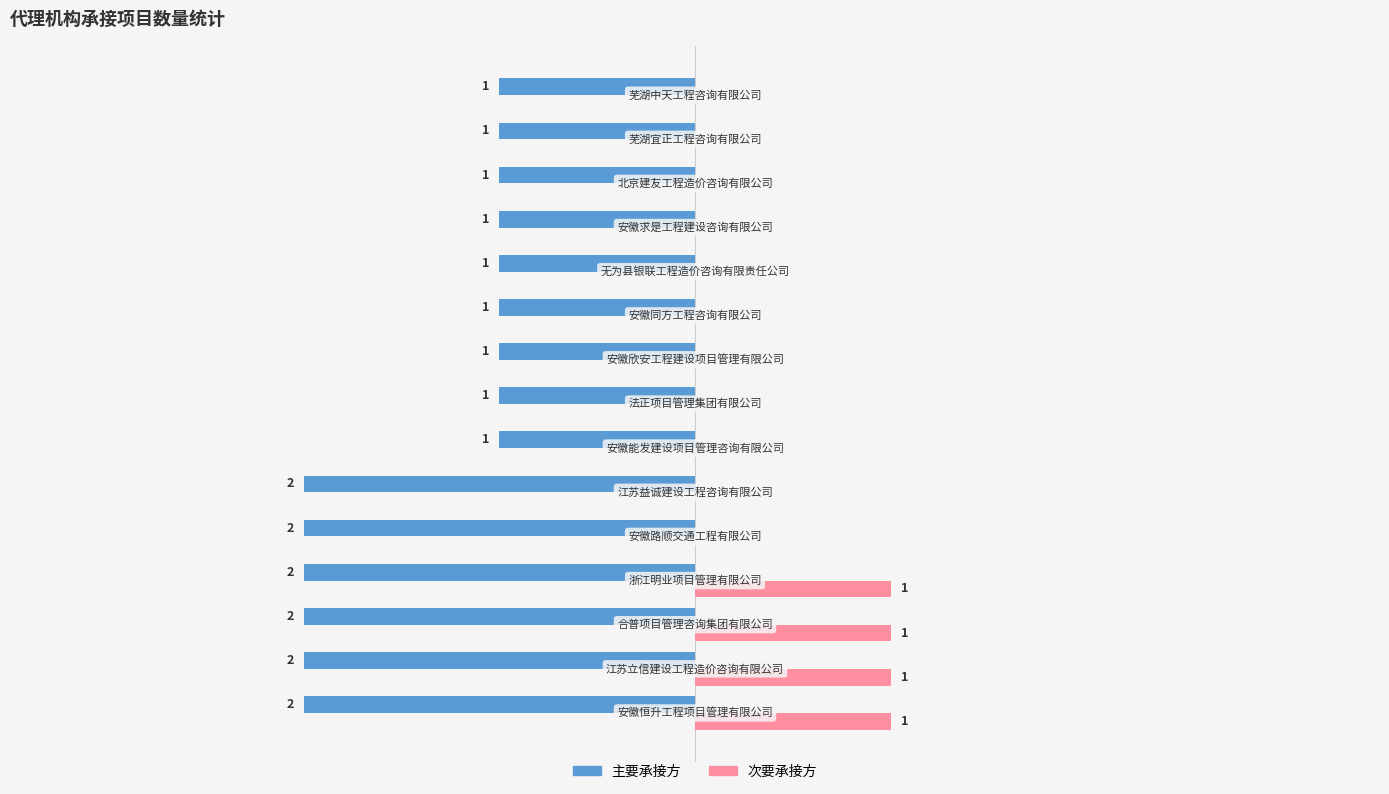

How many data points does each series have?

15